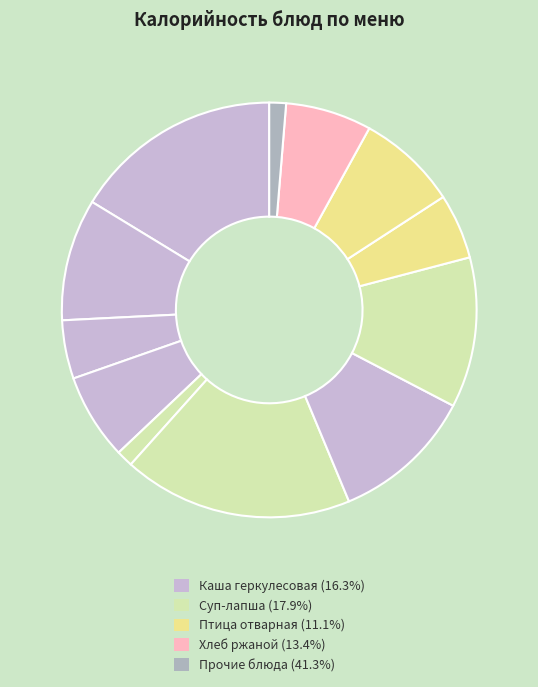

Count the number of slices in the pie.

12